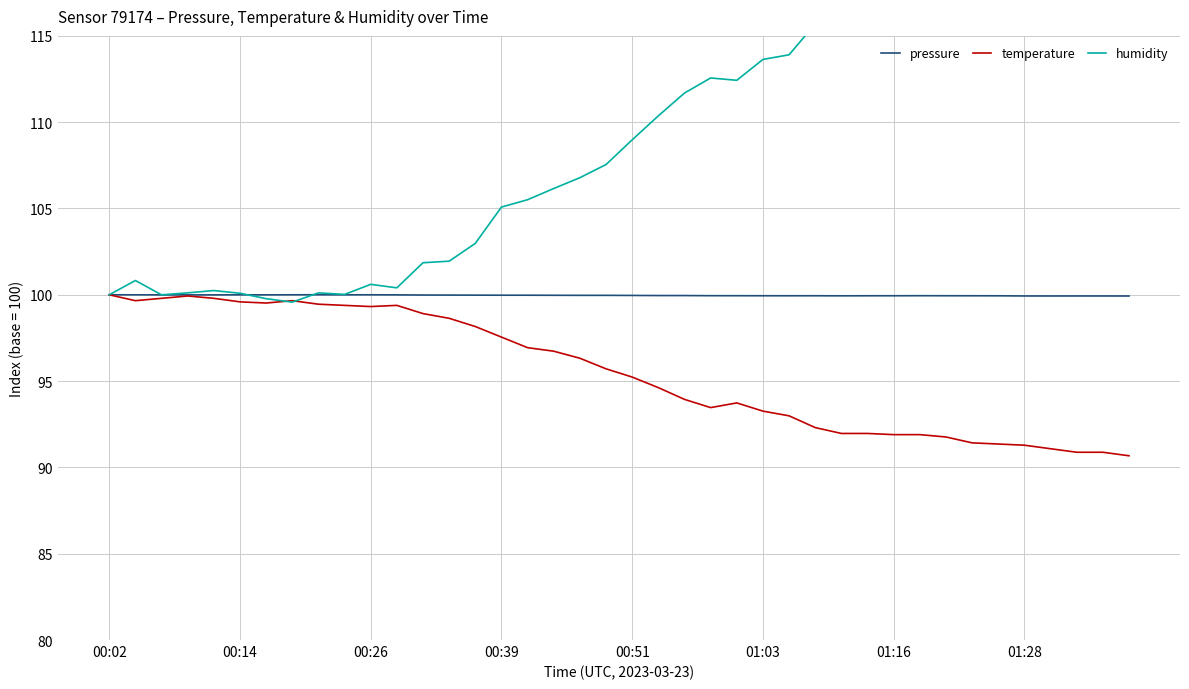

The pressure series shows 39.8 at 01:16. True or false?

False